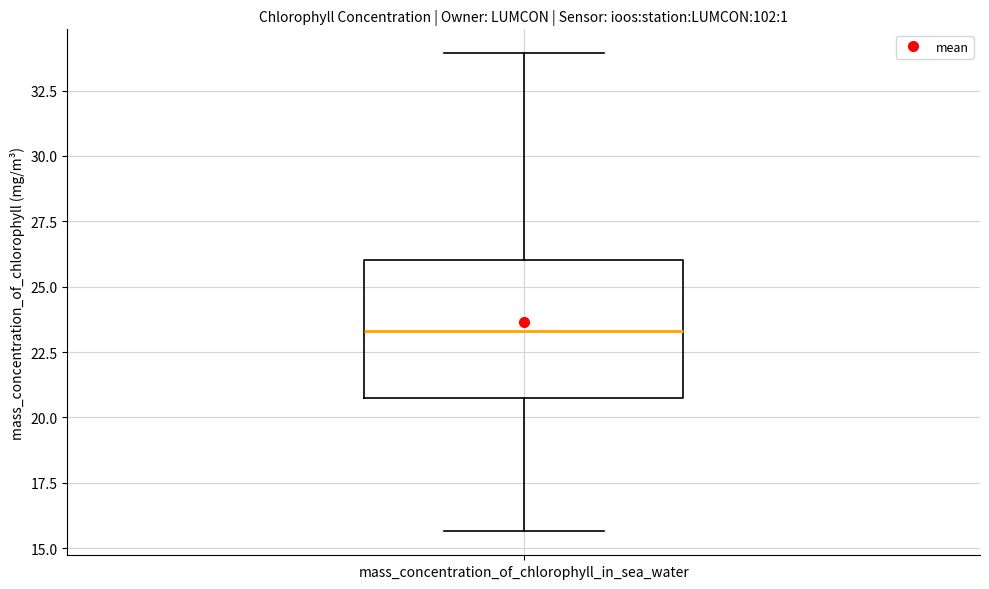

Where does the upper whisker of the box for mass_concentration_of_chlorophyll_in_sea_water end on the y-axis? The values are not printed on the chart, so give them approximately, as read against the axis.

34.0